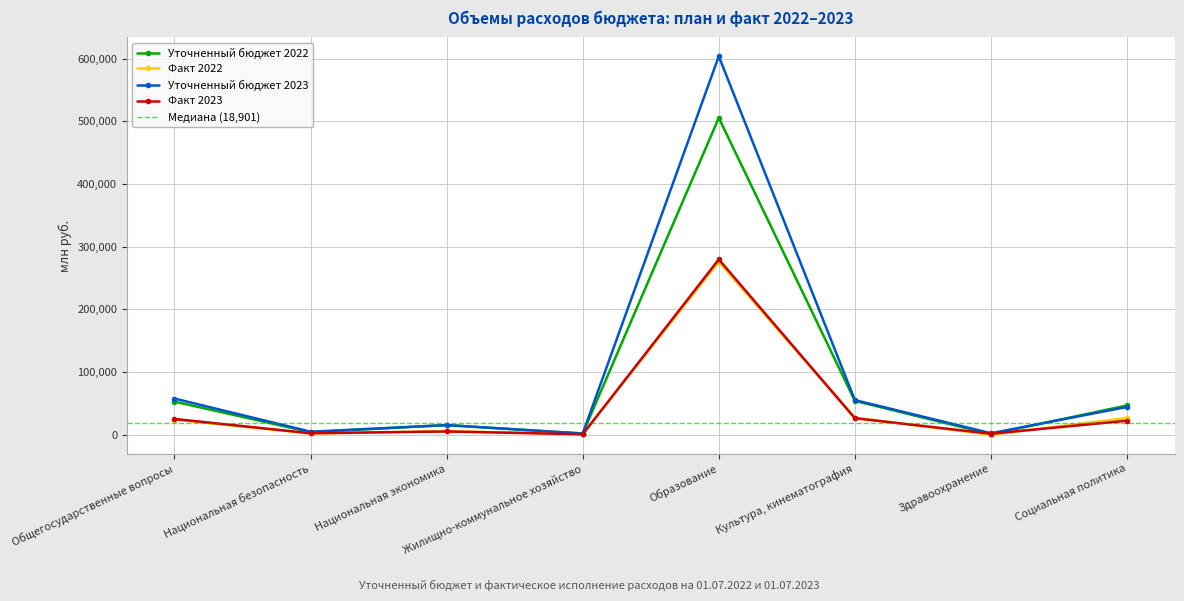

Count the number of categories in the chart.

8